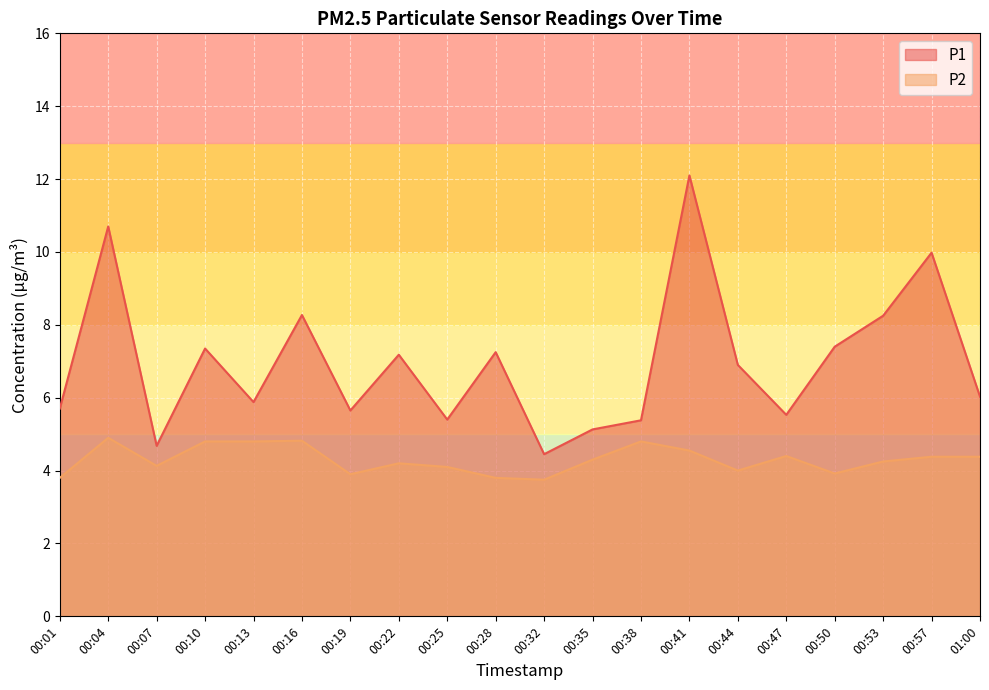

At which category is the sum across all series the highest?

00:41